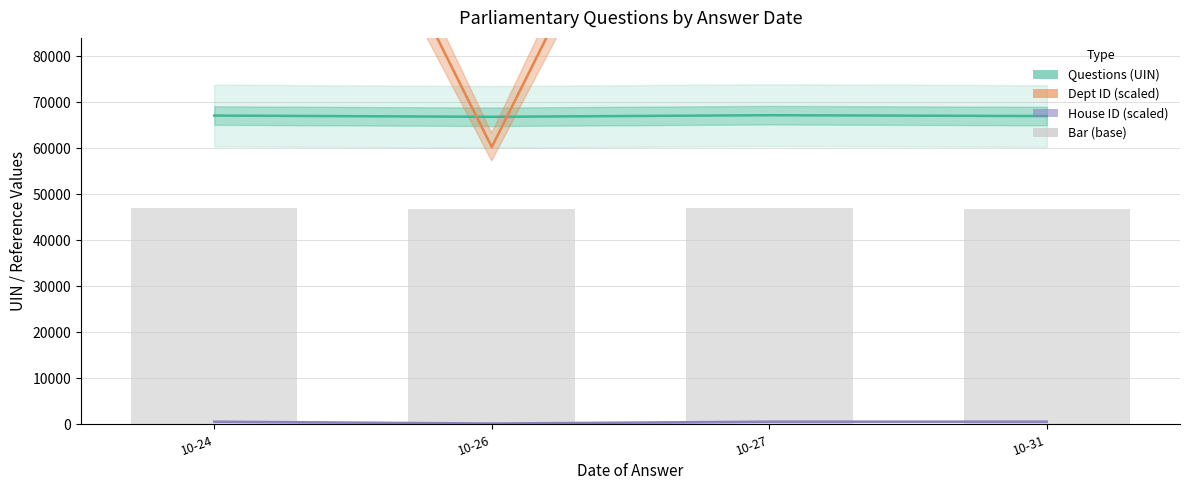

Which series changed the most between 10-24 and 10-27?

Questions (UIN)